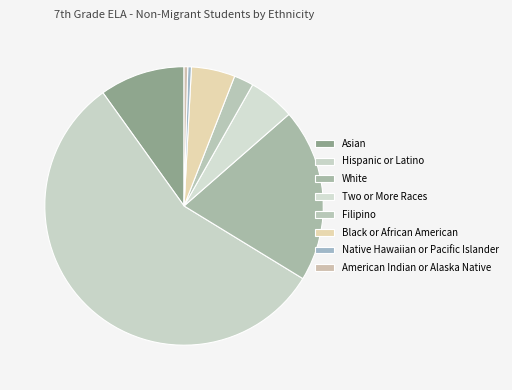

Is it true that Hispanic or Latino is 44% of the pie?

False